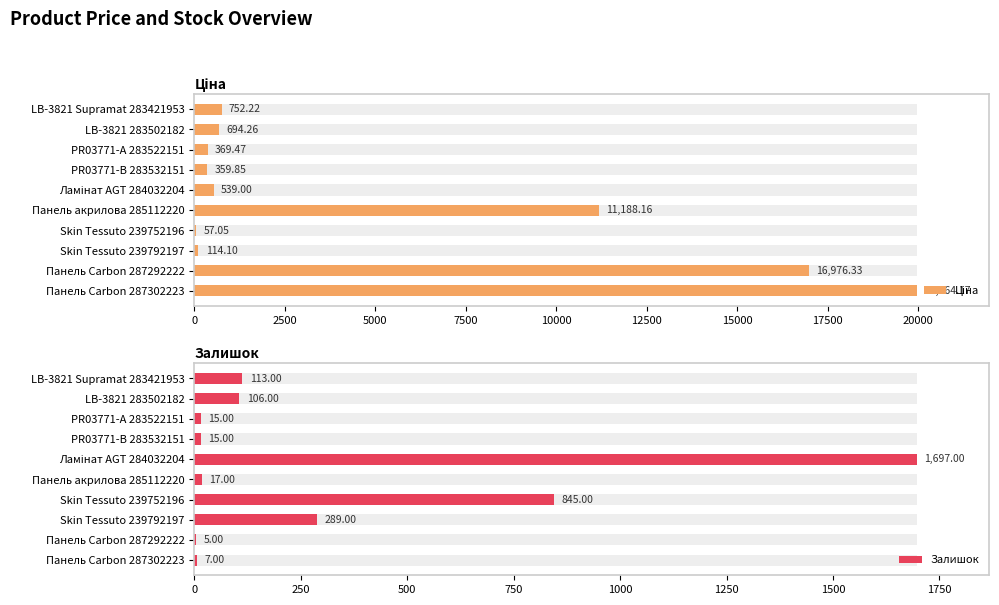

What is the difference between the second highest and second lowest values in the Ціна series?

16862.2